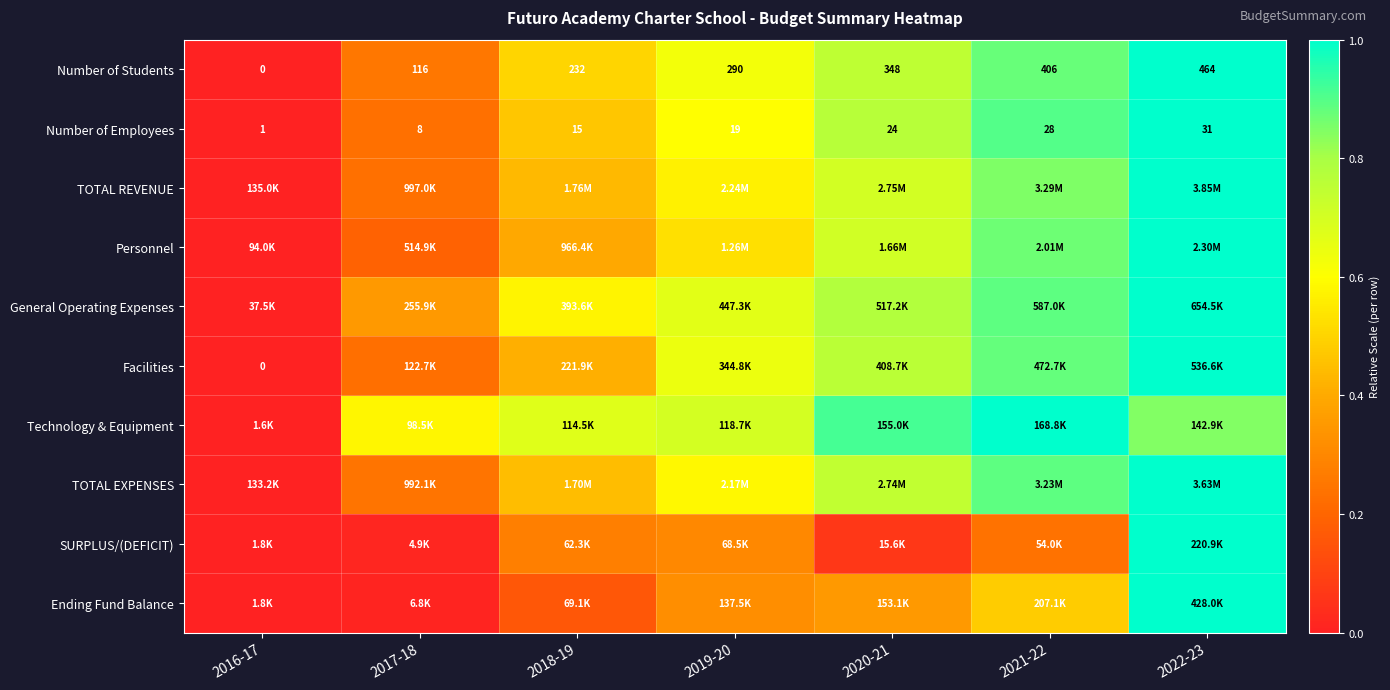

At which label is General Operating Expenses closest to 0?

2016-17